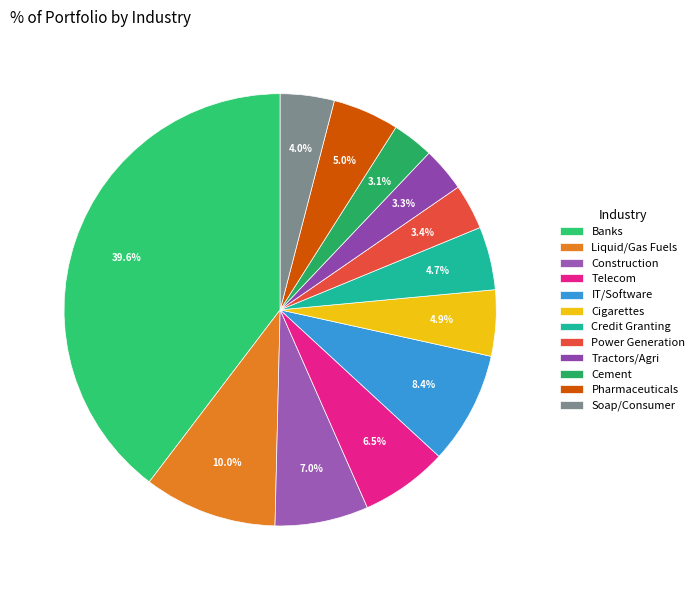

How many segments does this pie chart have?

12